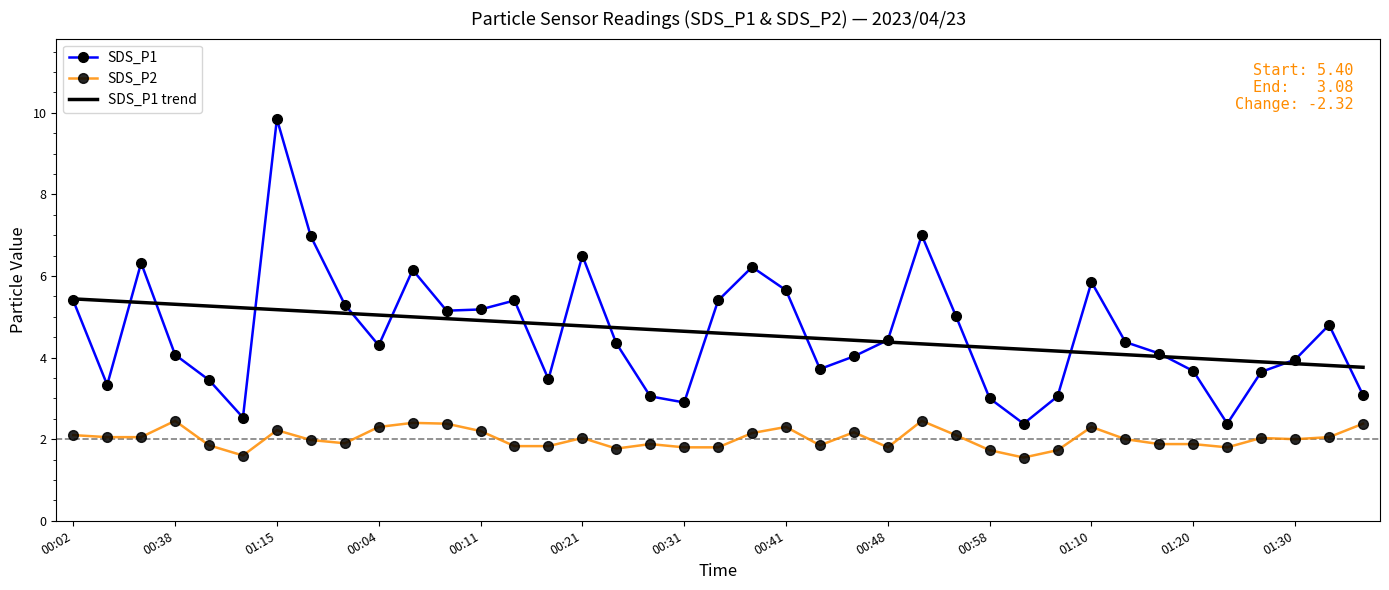

What is the sum of all SDS_P1 trend values?

179.4